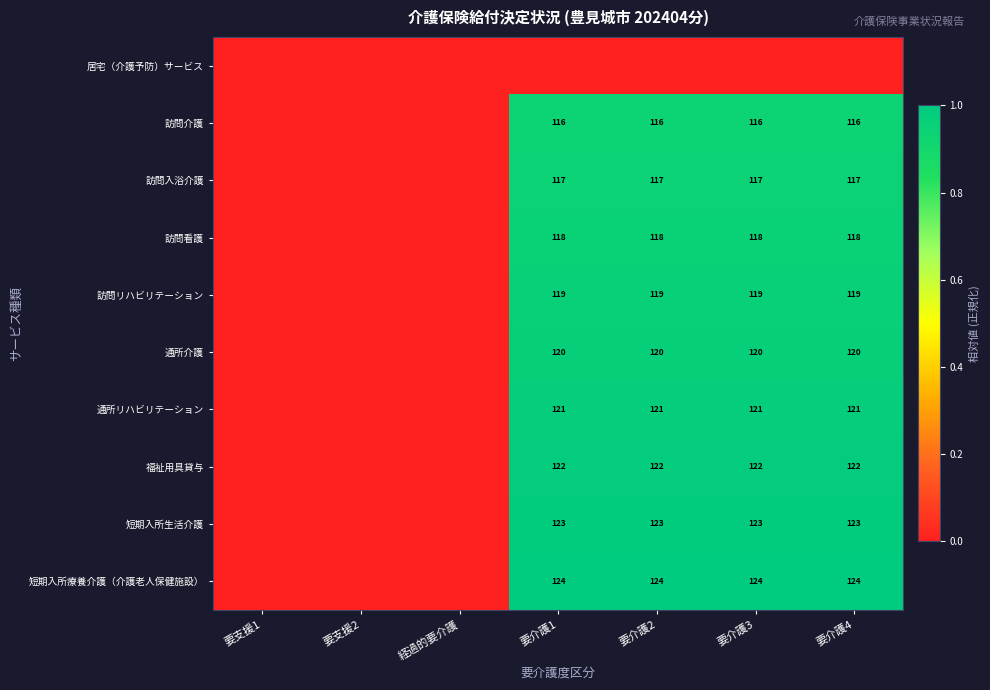

What is the sum of the 訪問入浴介護 values at 要介護1 and 要介護2?

234